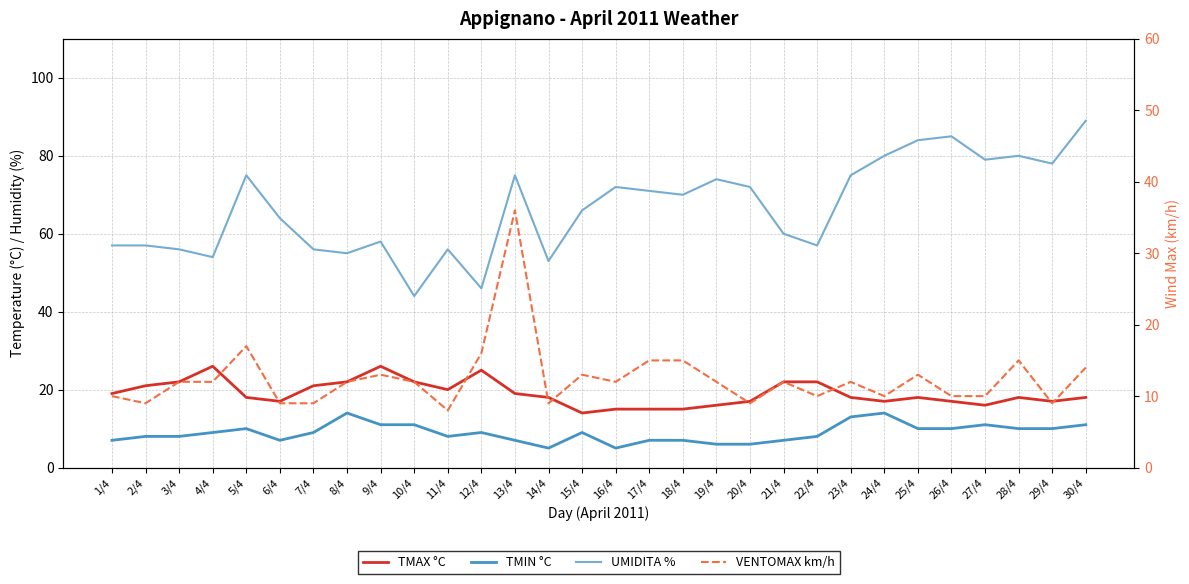

What are all the series names shown in the legend?

TMAX °C, TMIN °C, UMIDITA %, VENTOMAX km/h